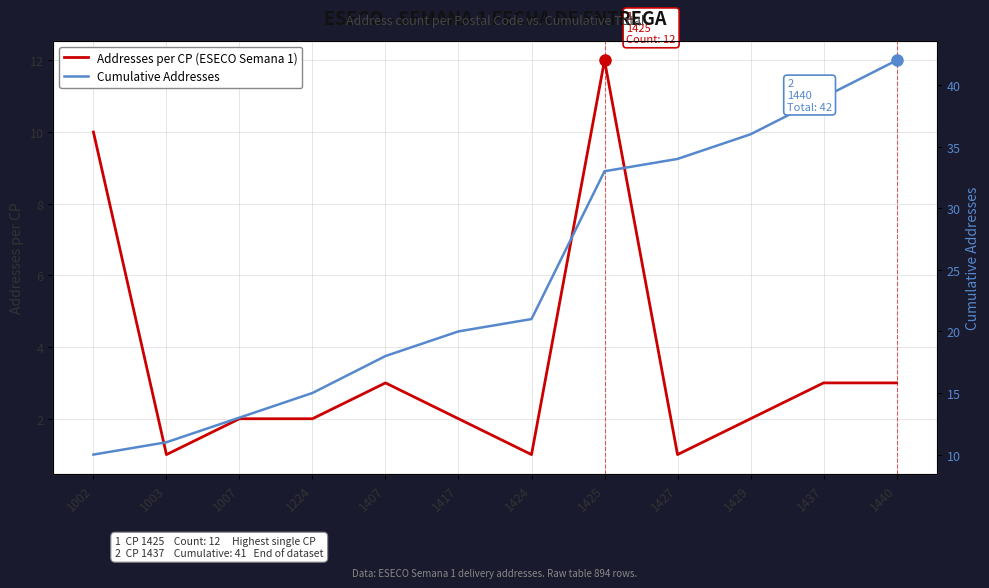

True or false: Cumulative Addresses has a value of 33 at 1425.

True